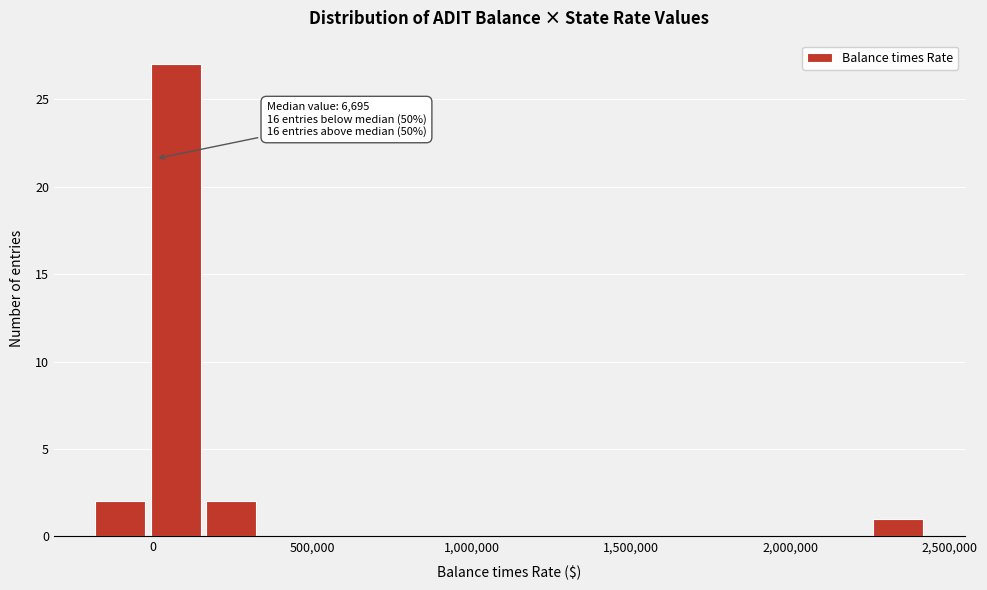

Around what value on the x-axis is the tallest bar? Give the approximate position of its centre, as read against the axis.

50000